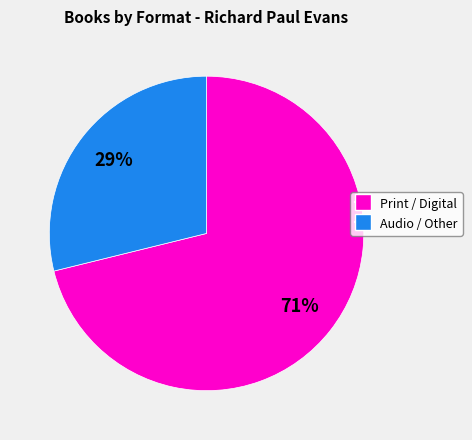

To the nearest percent, what is the difference between the largest and smallest slice percentages?

42%